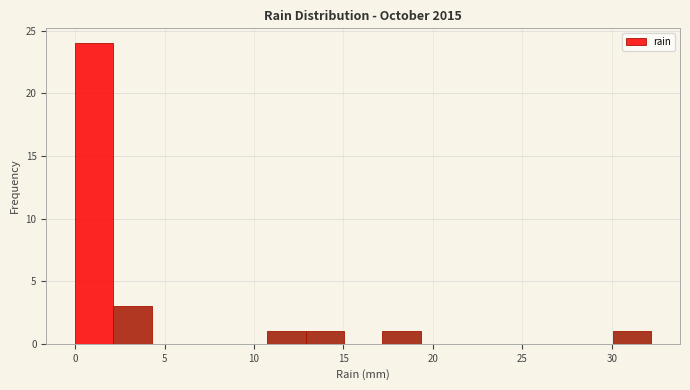

Which range on the x-axis has the tallest bar?

0.0 to 2.0